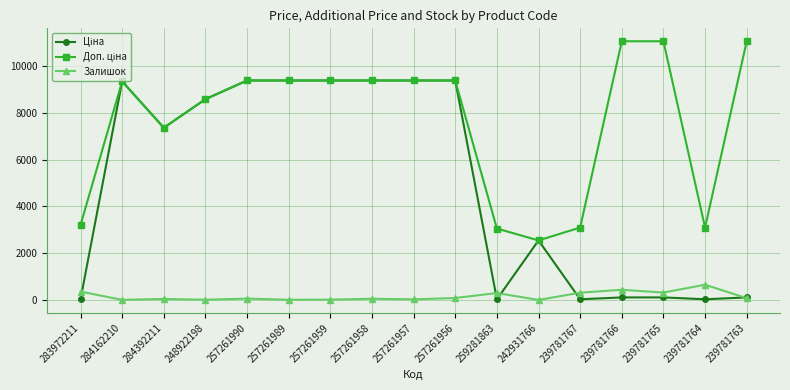

At how many categories does at least one series exceed 9527?

3